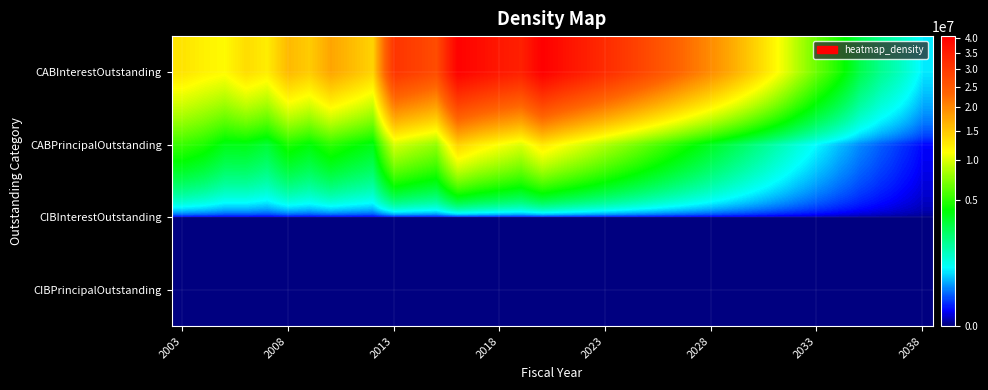

At how many categories does at least one series exceed 39316435?

2